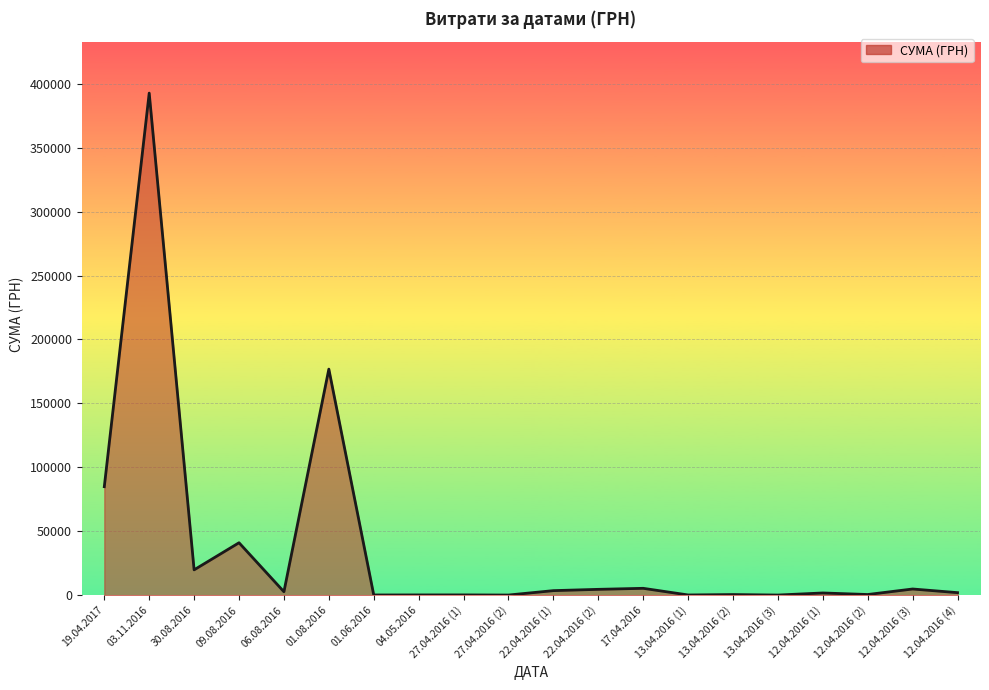

The value at 30.08.2016 is 19823.4. True or false?

True